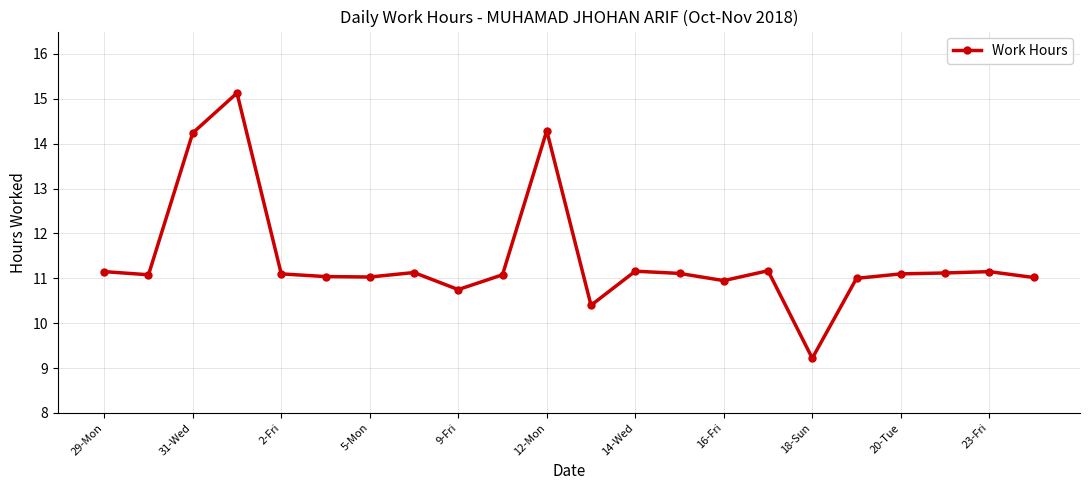

What is the smallest value displayed?

9.2